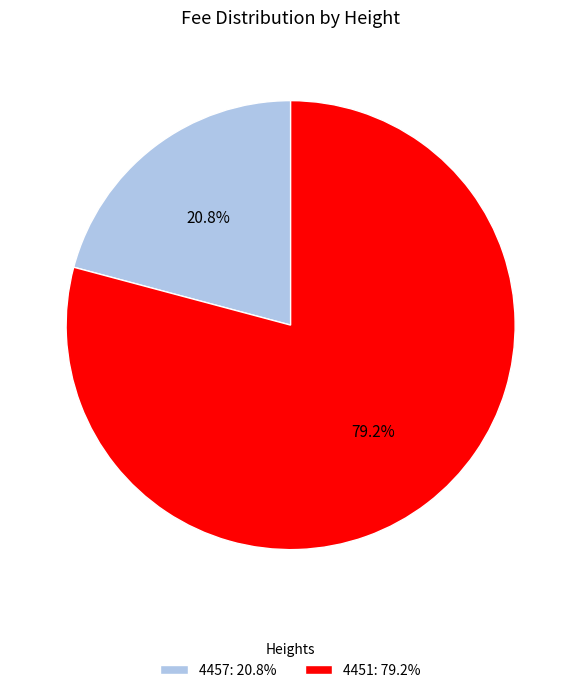

What is the majority slice?

4451